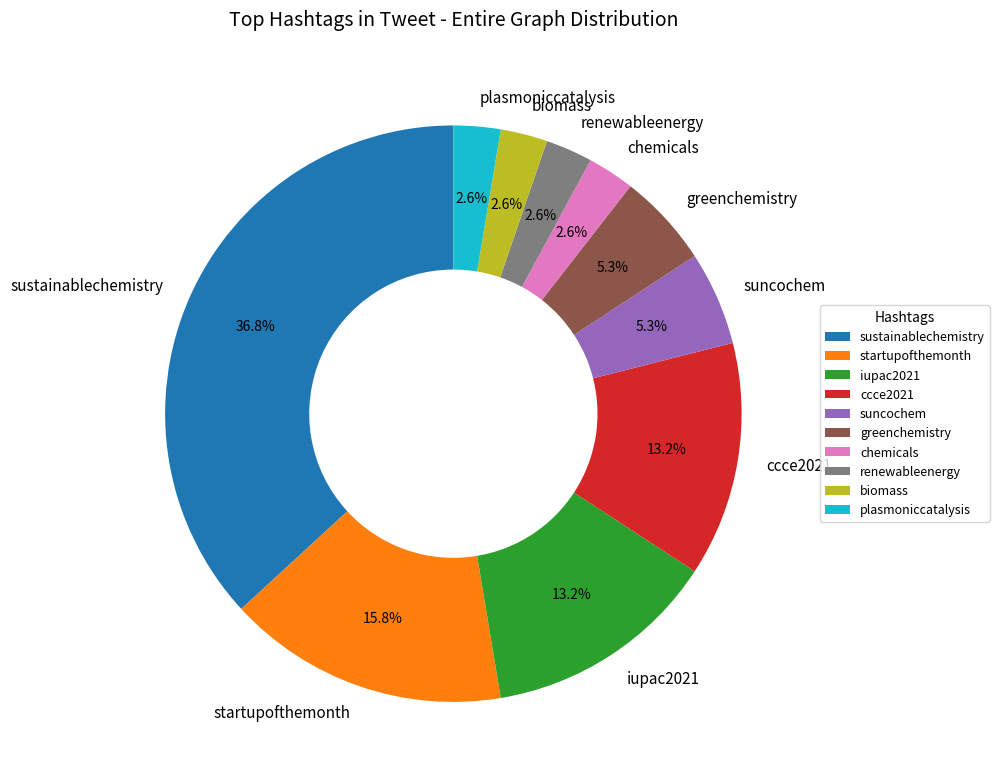

Is there any slice that represents more than half of the pie?

No